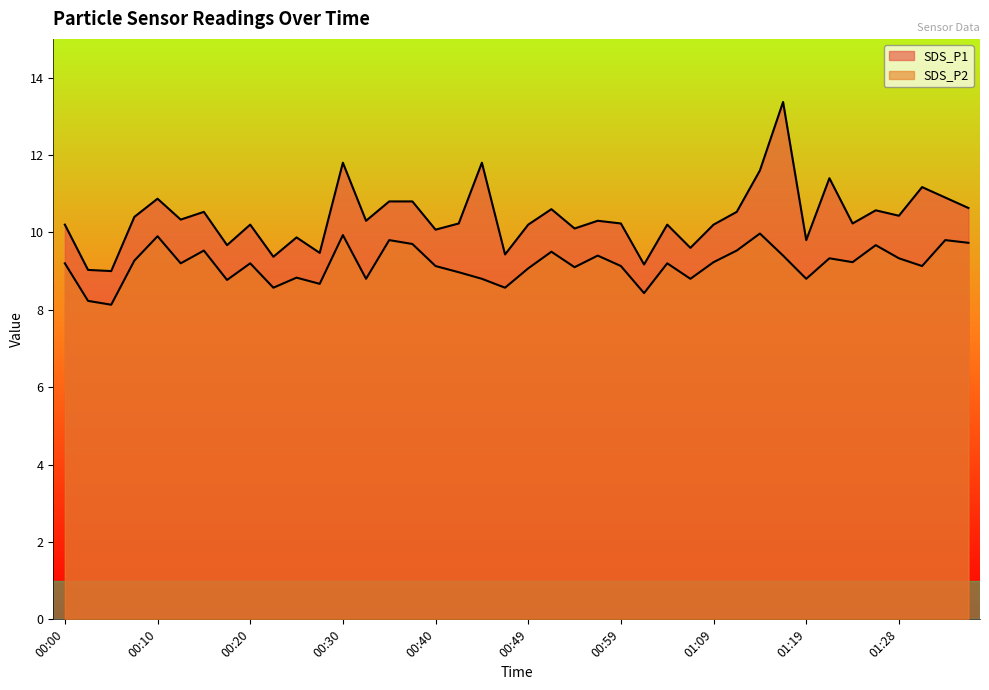

At which label is SDS_P2 closest to 9?

00:42